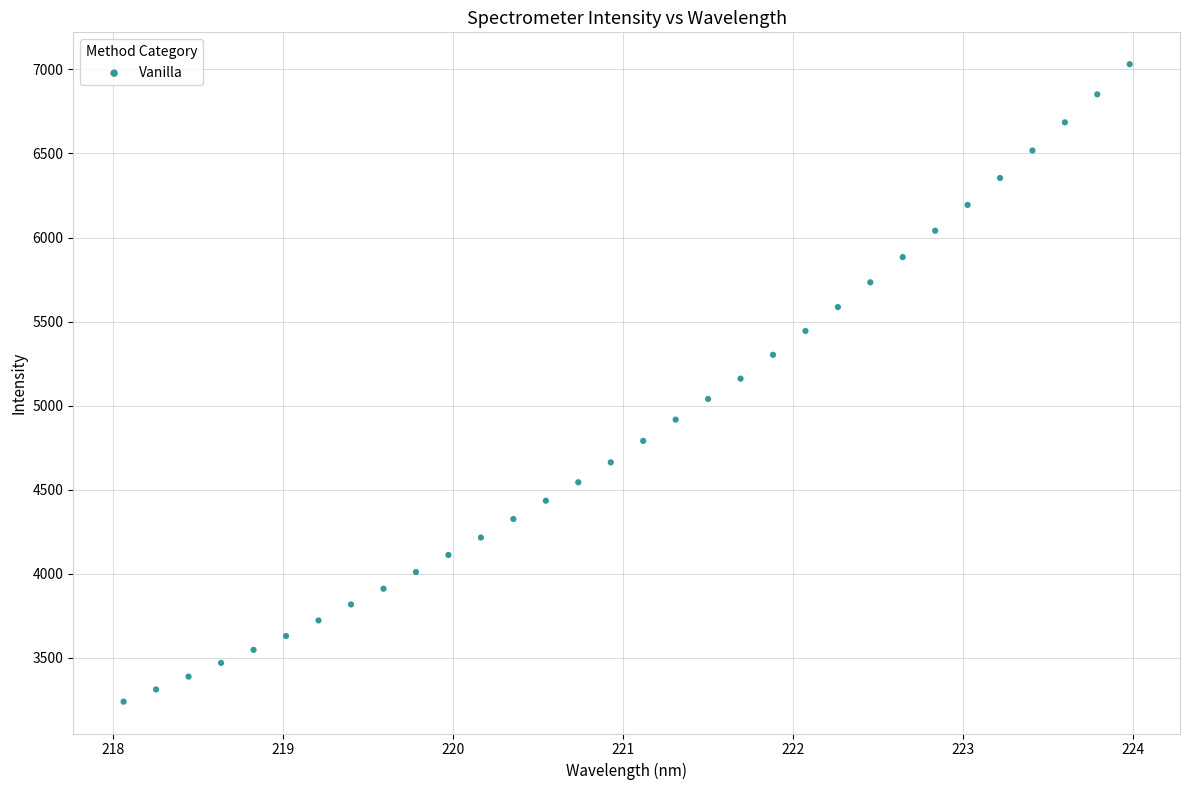

What is the range of X values (max minus min)?

5.9